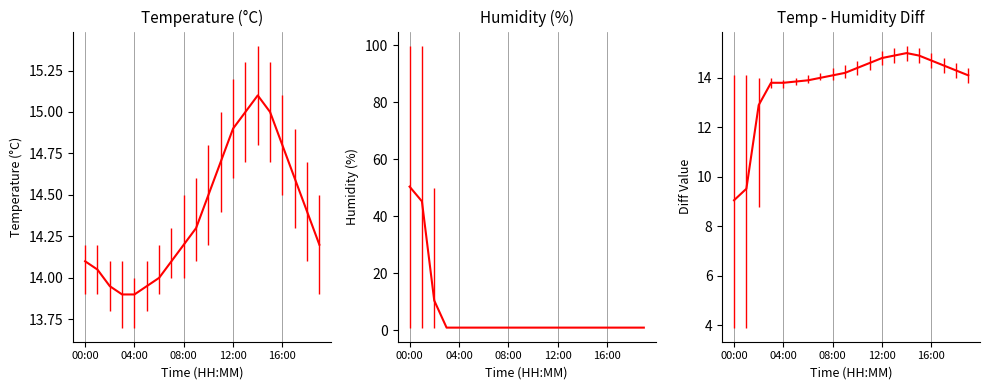

What is the average value of the temp-hum diff series?

13.8